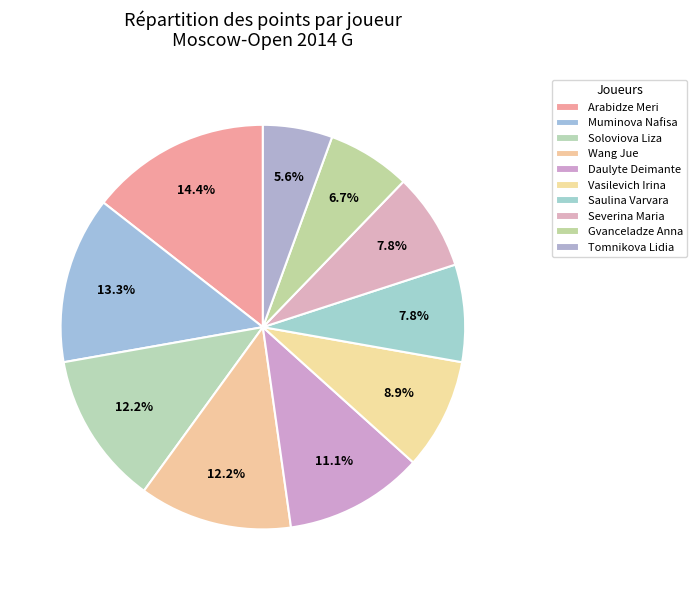

What percentage is NOT represented by Daulyte Deimante?

88.9%